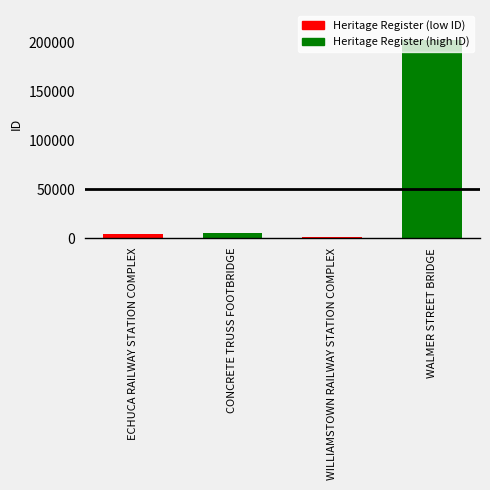

What is the difference between the second highest and second lowest values?

679